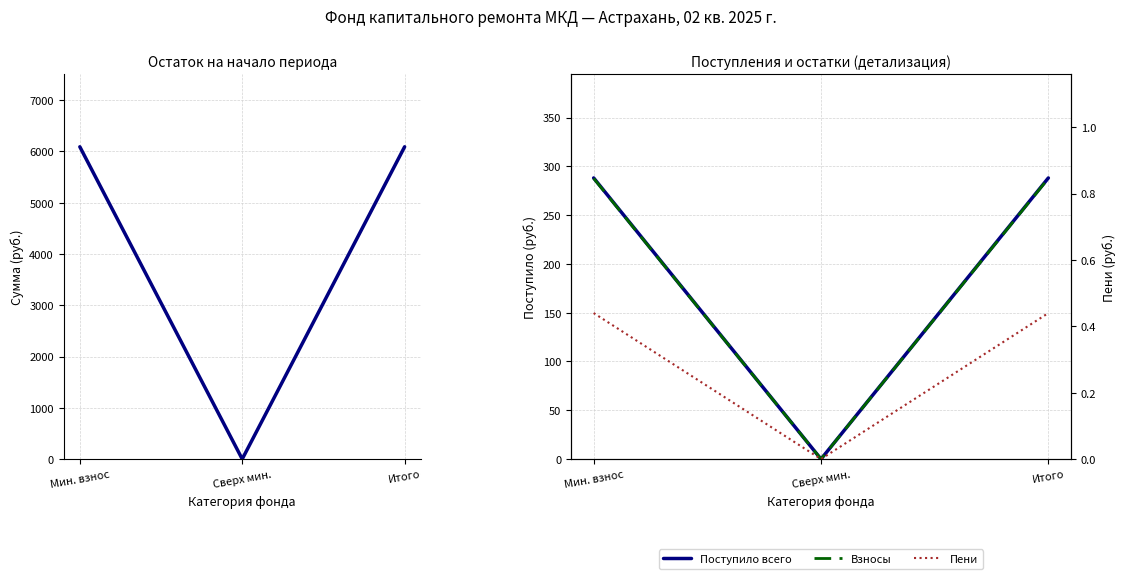

Does the chart have visible grid lines?

Yes